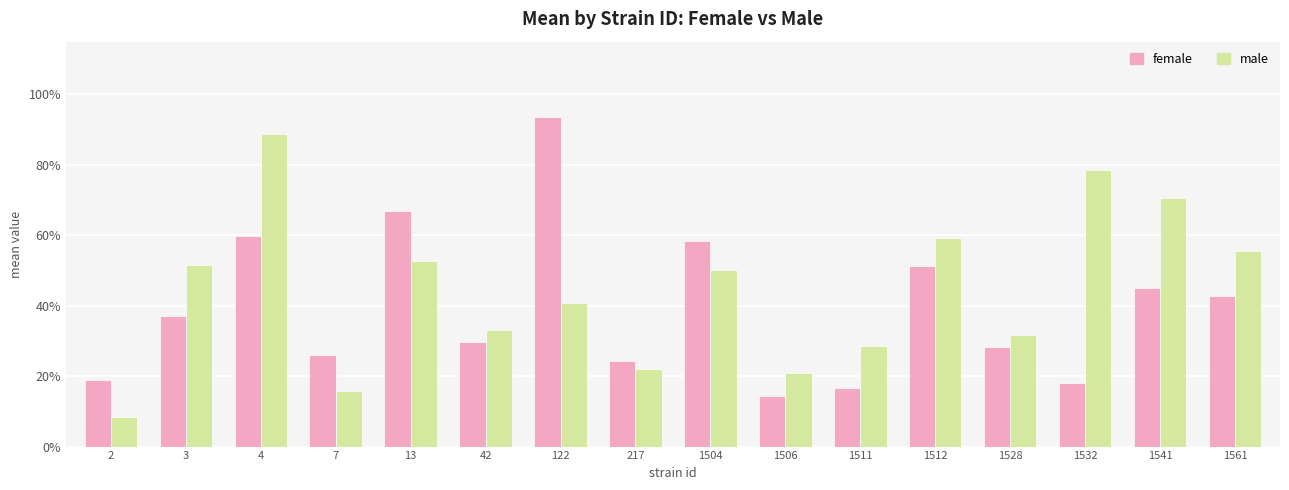

What is the difference between the female values at 4 and 1512?

0.1